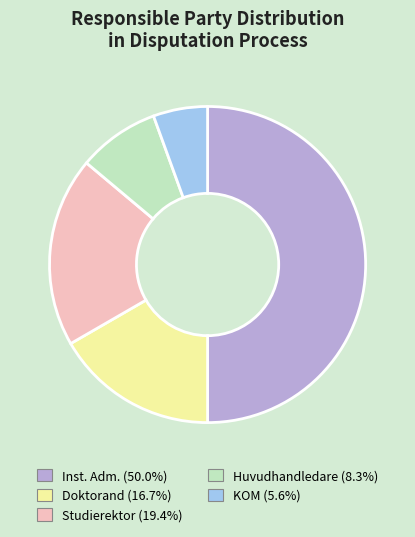

Is KOM the majority of the pie?

No